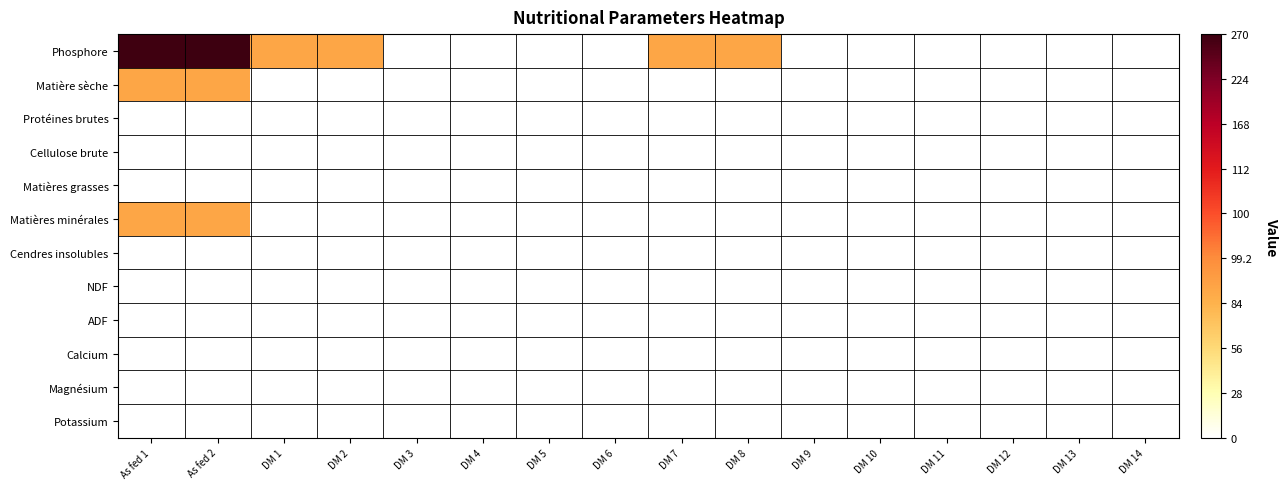

Which series has the widest spread of values?

Phosphore